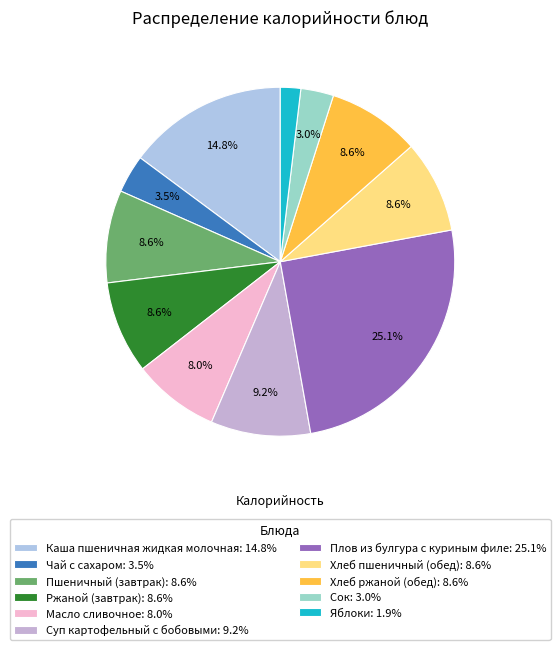

Is there any slice that represents more than half of the pie?

No